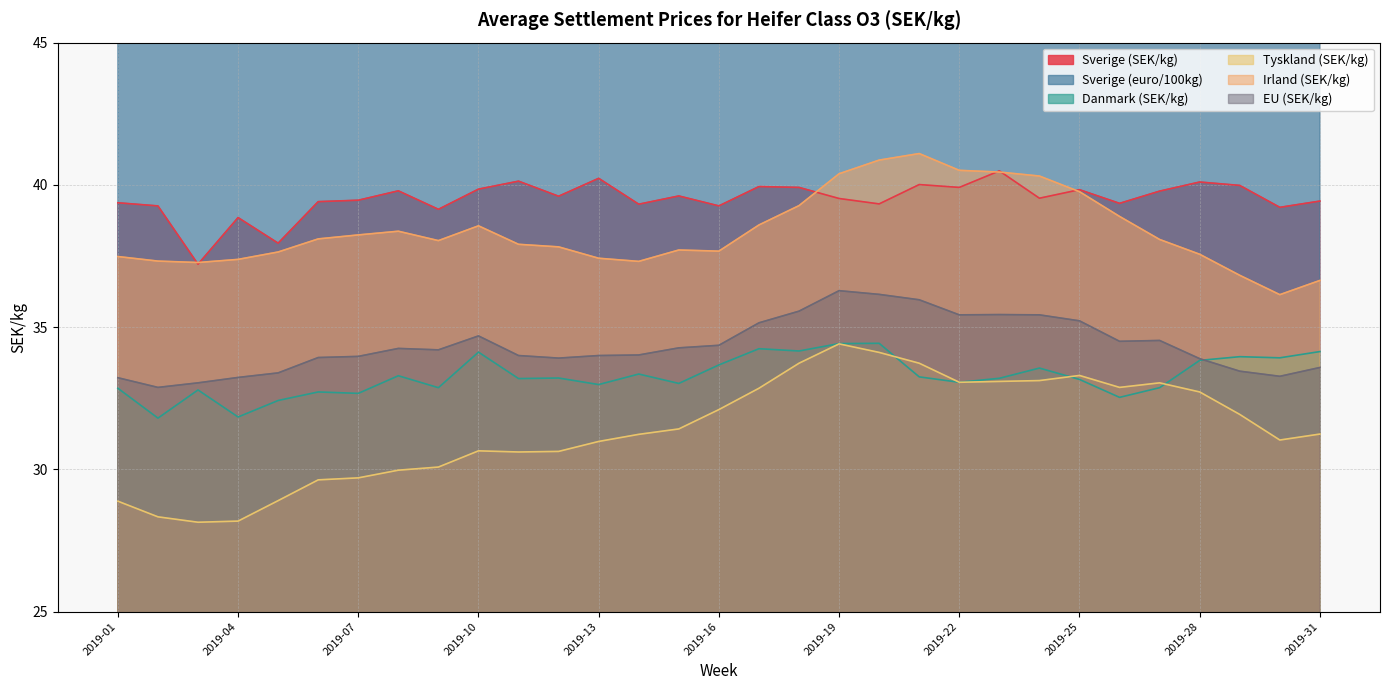

What is the value of the Sverige (SEK/kg) point at the 6th from the left?

39.4